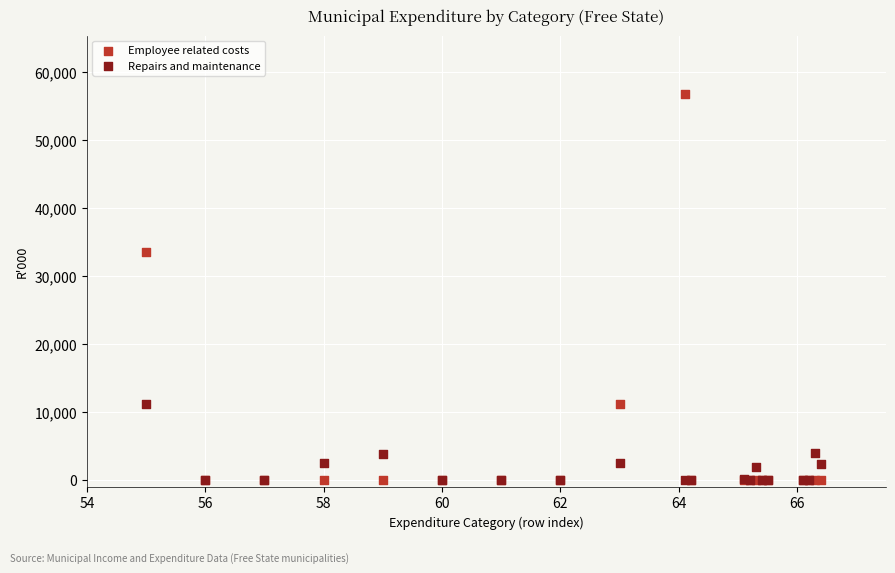

What are all the series names shown in the legend?

Employee related costs, Repairs and maintenance